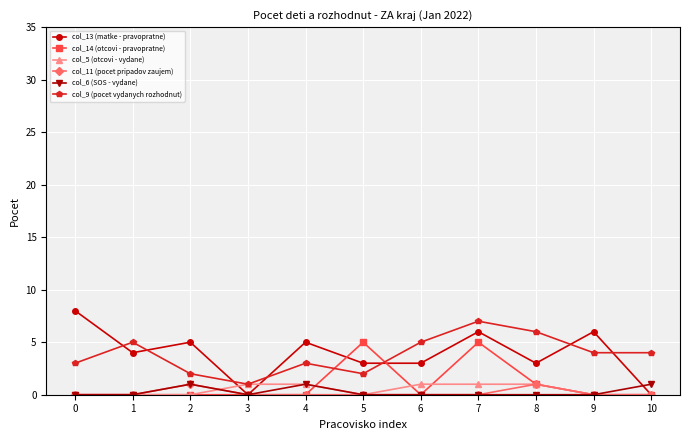

Which series has the widest spread of values?

col_13 (matke - pravopratne)